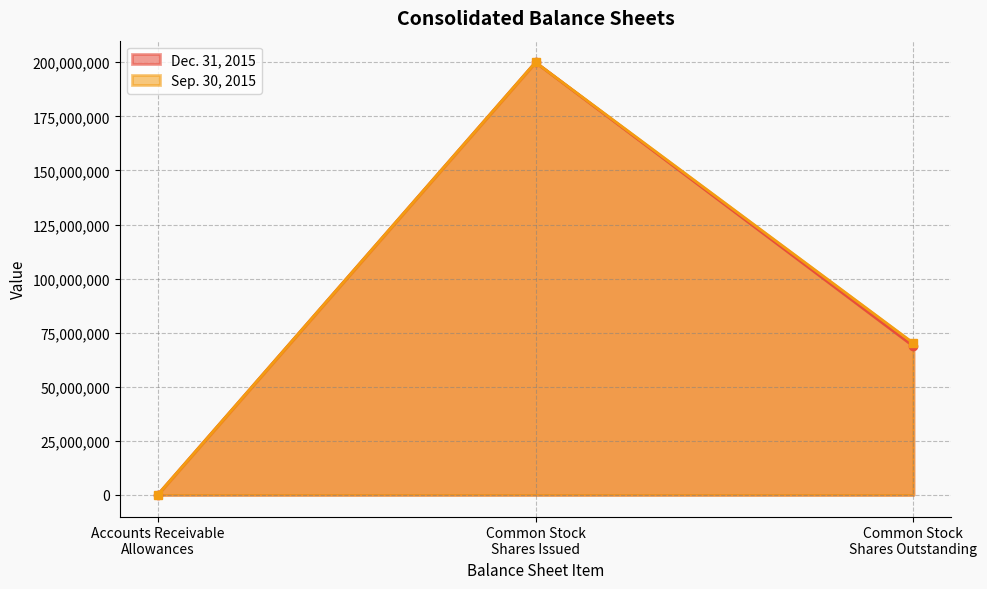

At which label is Dec. 31, 2015 closest to 100000000?

Common stock shares outstanding